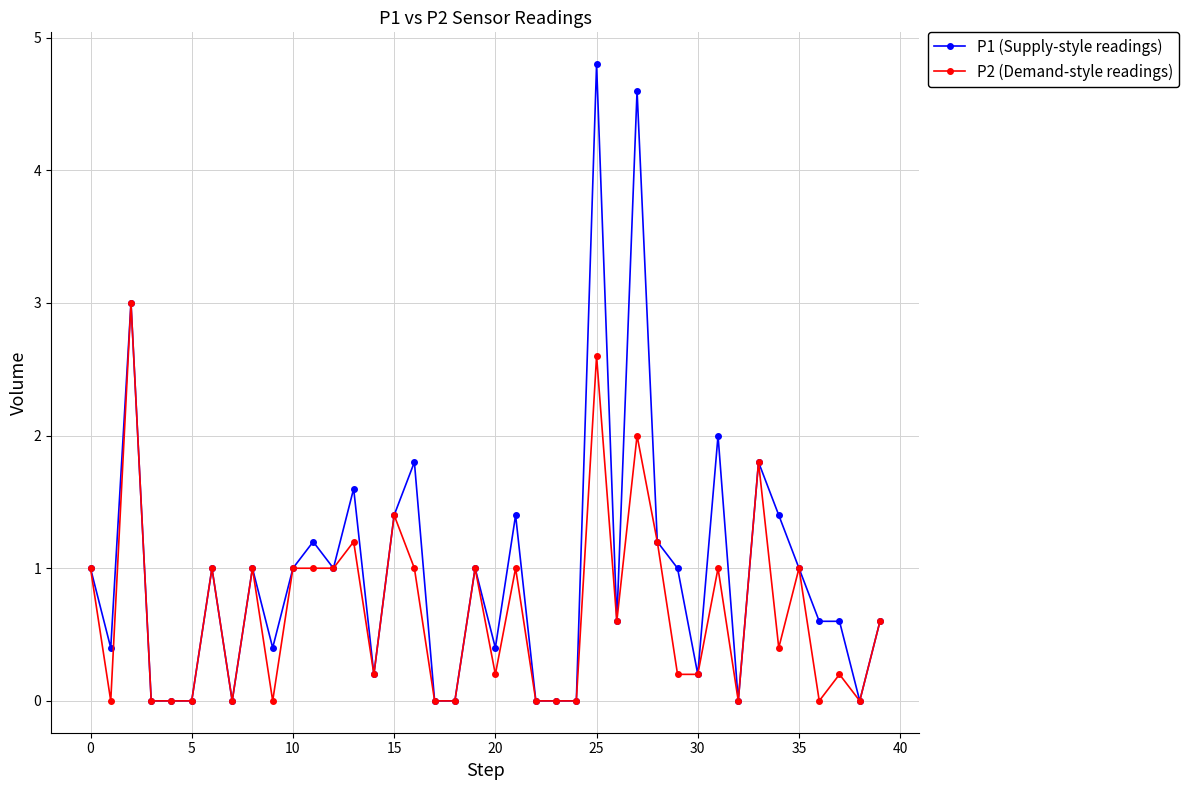

Which series has the widest spread of values?

P1 (Supply-style readings)